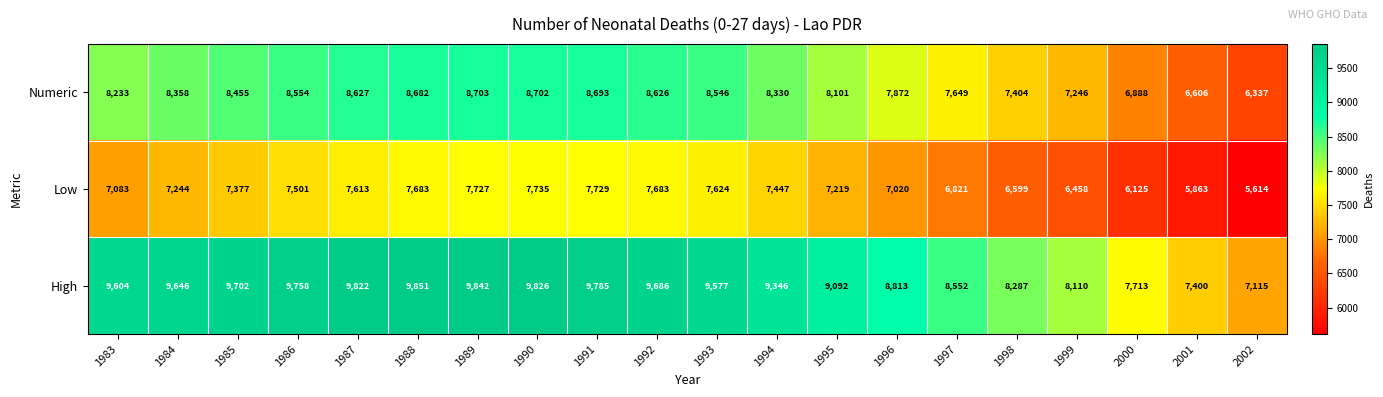

What is the total value across all series at 1983?

24920